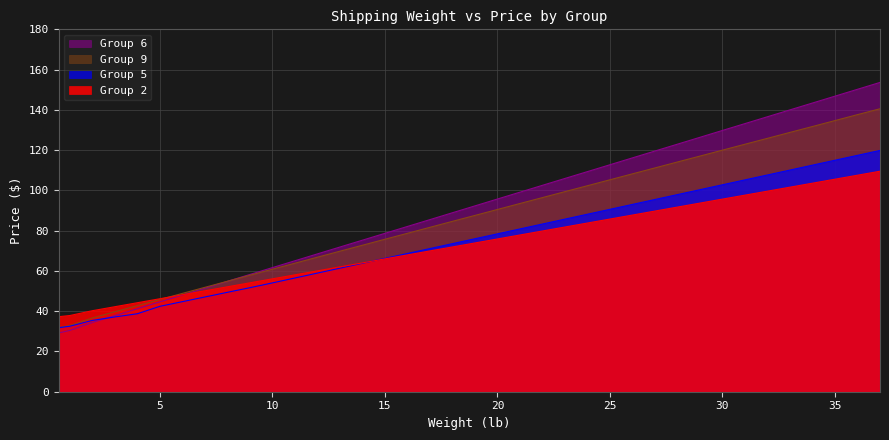

Where is Group 6 nearest to the value 91?

19